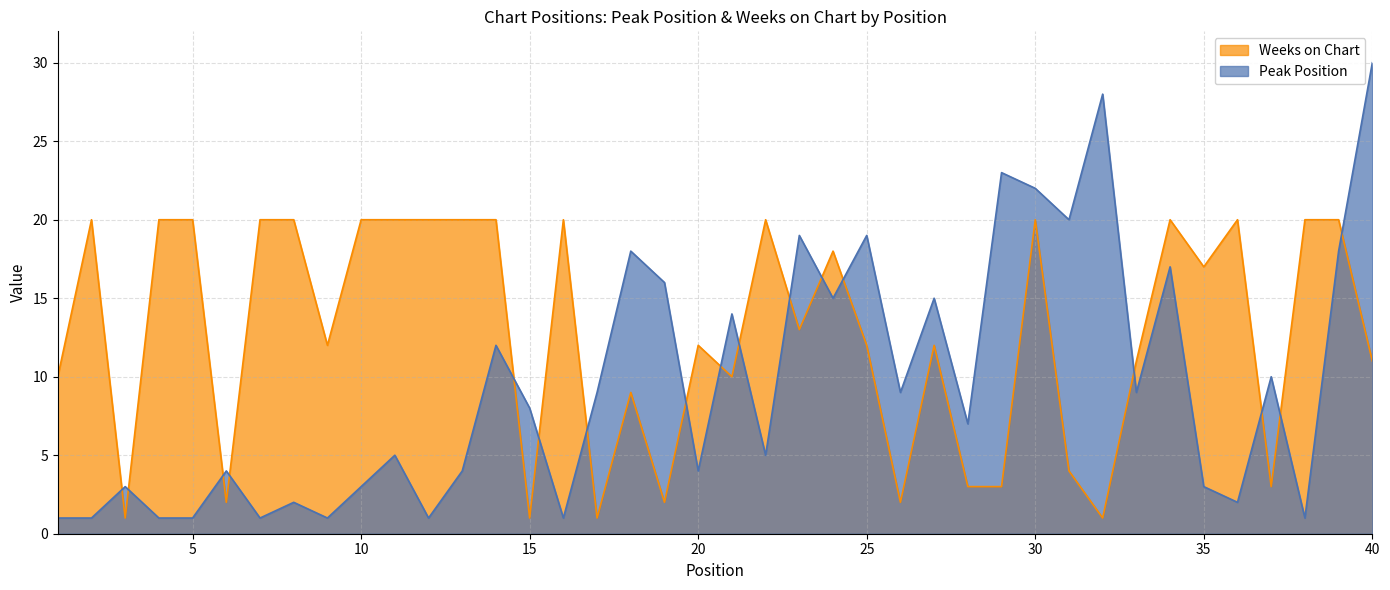

What is the sum of the Peak Position values at 10 and 38?

4